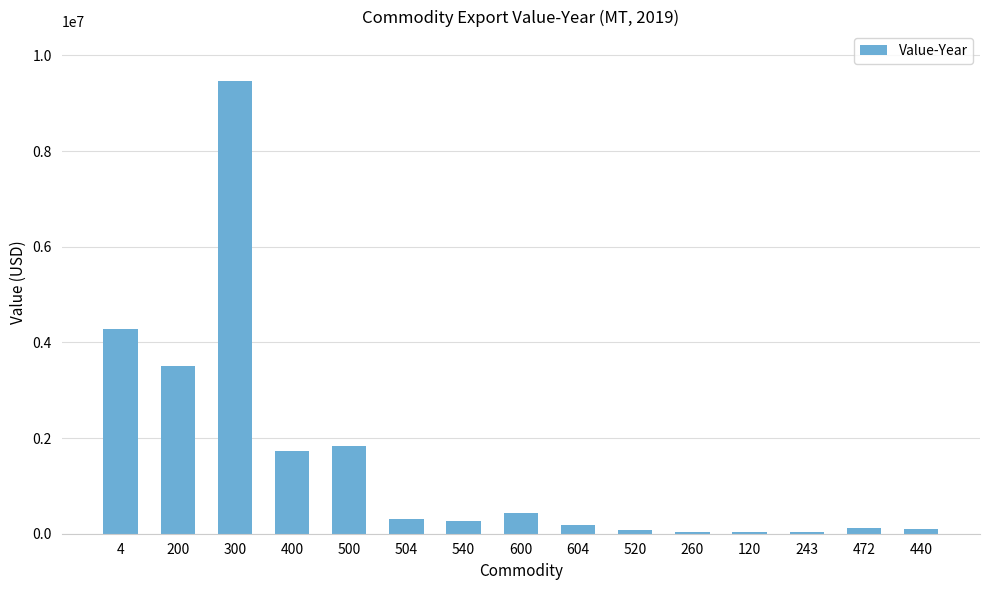

The value at 500 is 1829994. True or false?

True